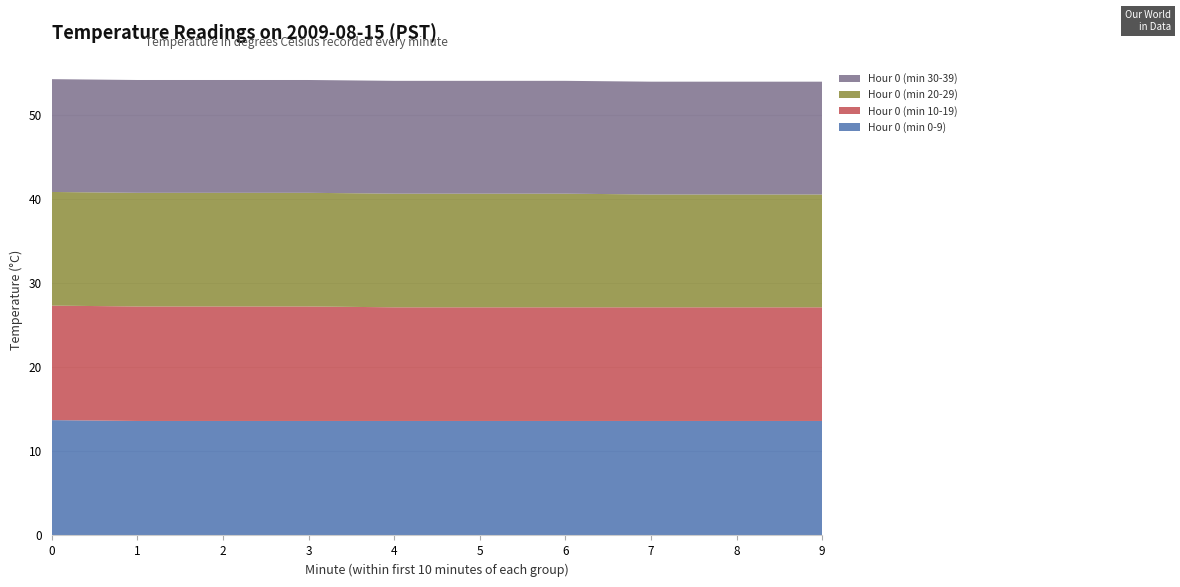

Reading left to right, what are all the values shown in this chart?

Hour 0 (min 0-9): 0=13.7	1=13.6	2=13.6	3=13.6	4=13.6	5=13.6	6=13.6	7=13.6	8=13.6	9=13.6
Hour 0 (min 10-19): 0=13.6	1=13.6	2=13.6	3=13.6	4=13.5	5=13.5	6=13.5	7=13.5	8=13.5	9=13.5
Hour 0 (min 20-29): 0=13.5	1=13.5	2=13.5	3=13.5	4=13.5	5=13.5	6=13.5	7=13.4	8=13.4	9=13.4
Hour 0 (min 30-39): 0=13.4	1=13.4	2=13.4	3=13.4	4=13.4	5=13.4	6=13.4	7=13.4	8=13.4	9=13.4